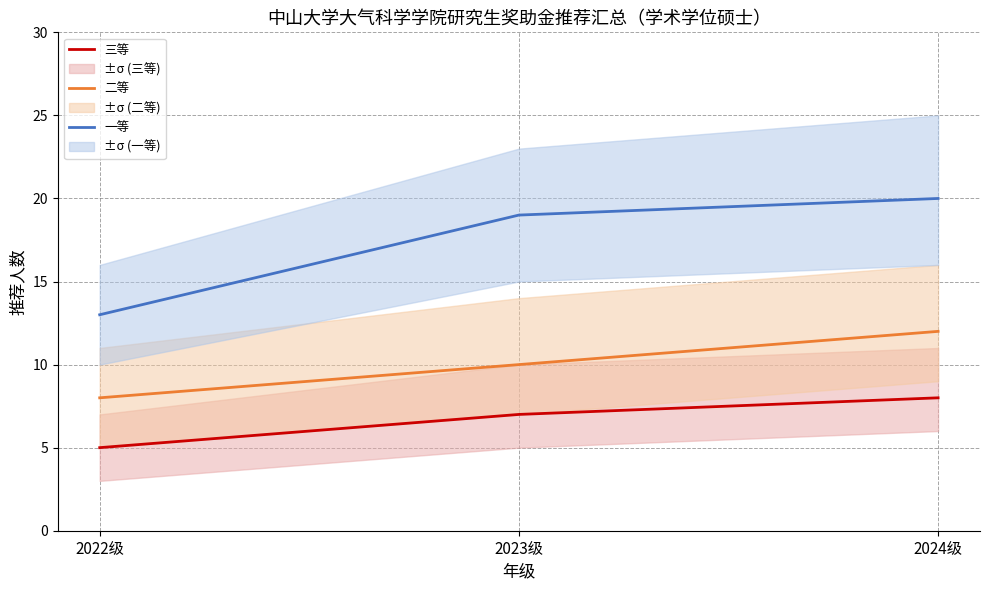

What is the label of the 2nd point from the right?

2023级